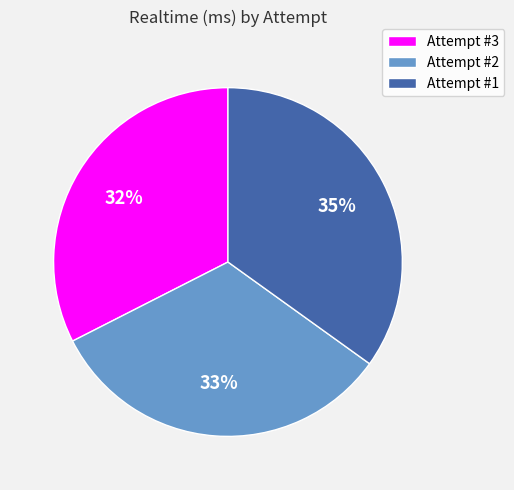

Is there a majority slice in this chart?

No